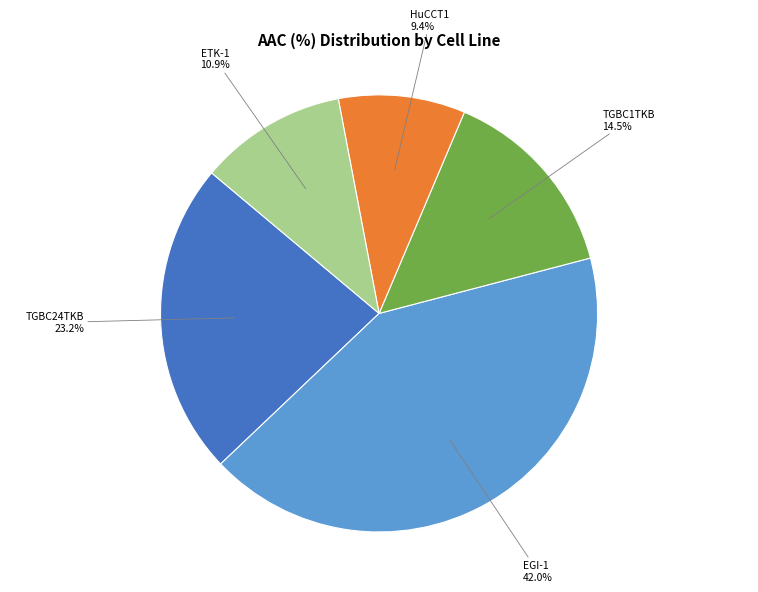

Is there a majority slice in this chart?

No